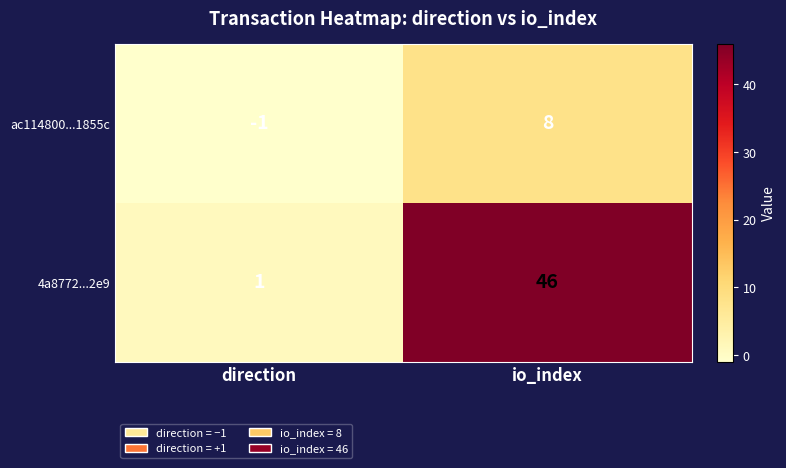

Rank the series by their maximum value, from highest to lowest.

4a8772...2e9, ac114800...1855c